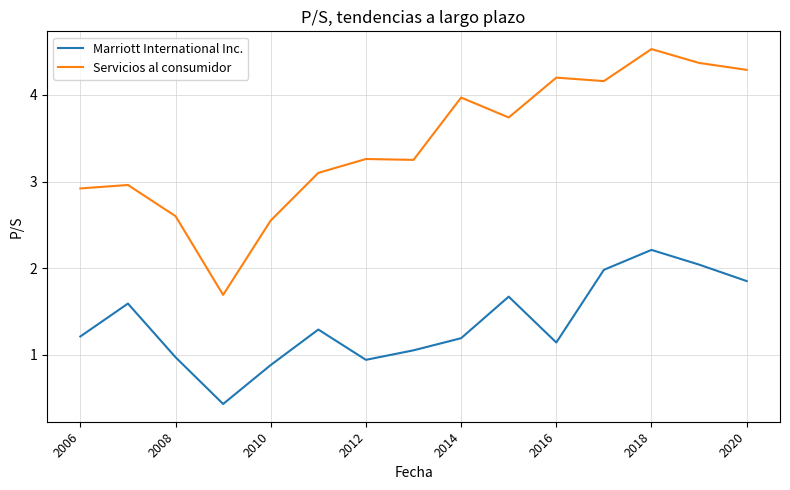

True or false: Servicios al consumidor and Marriott International Inc. cross at least once.

False